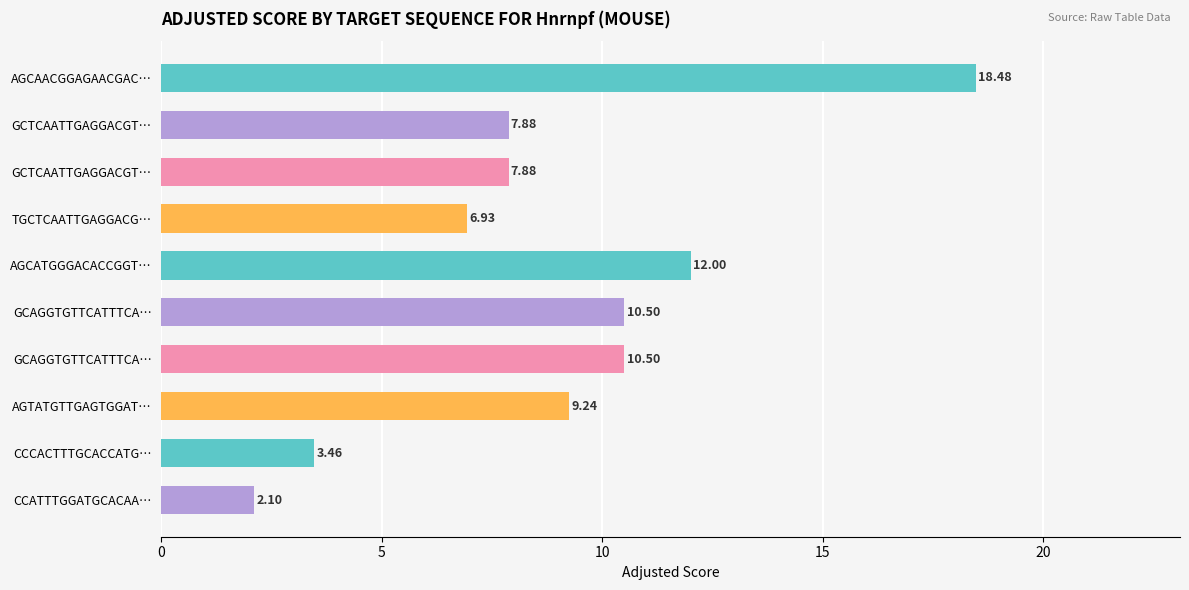

How many series are shown in this chart?

1